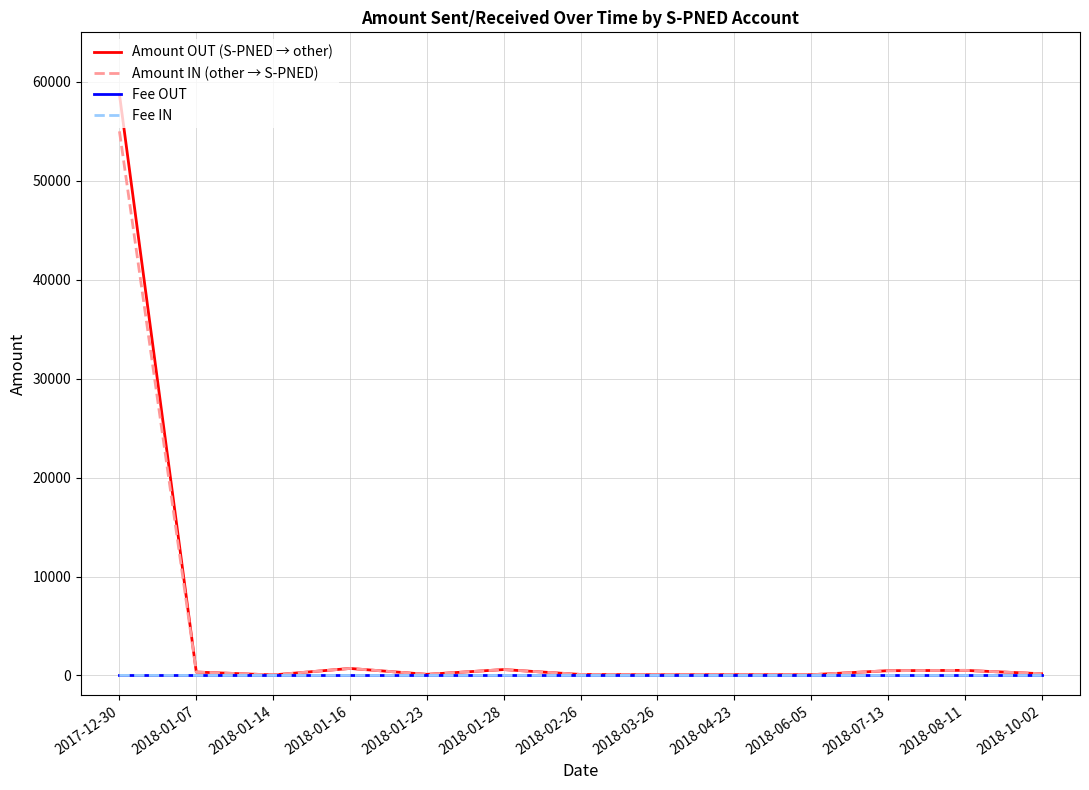

What is the sum of the Amount OUT (S-PNED → other) values at 2017-12-30 and 2018-02-26?

58826.3